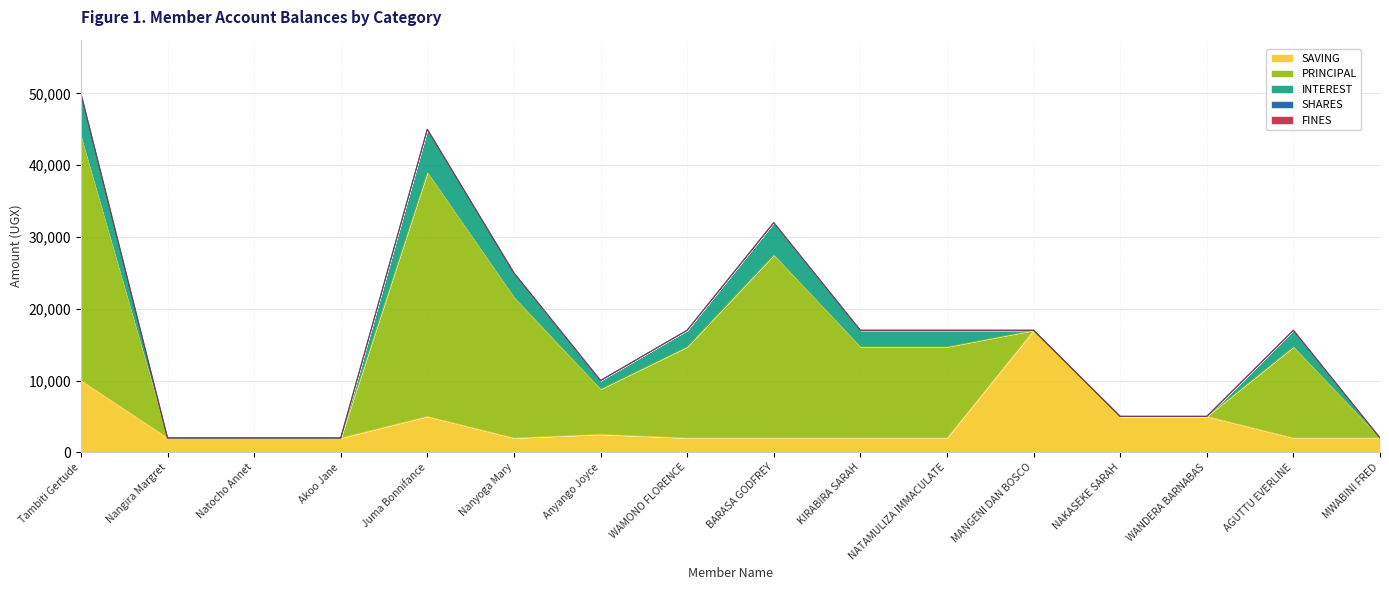

At which label is SAVING closest to 9500?

Tambiti Gertude